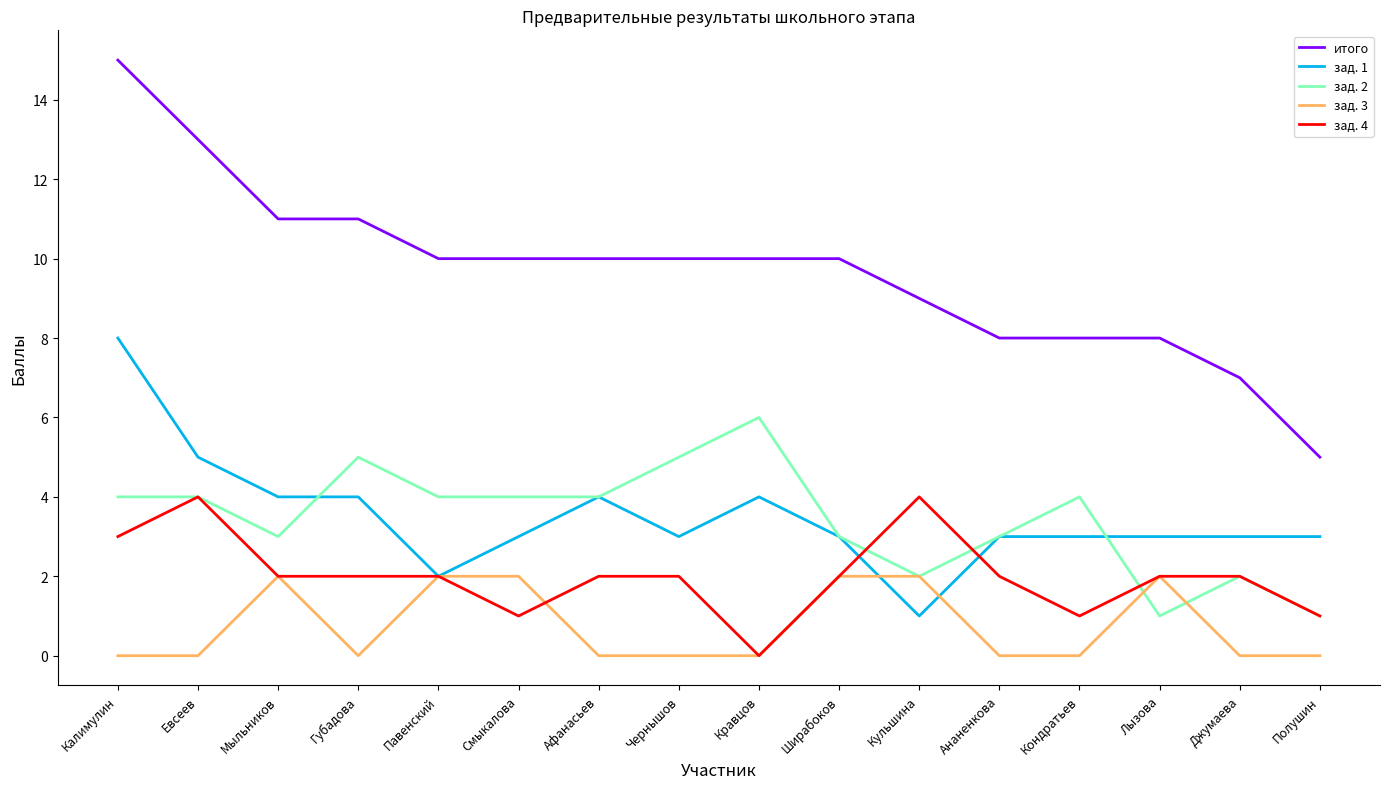

The value of итого at Калимулин is 15. True or false?

True